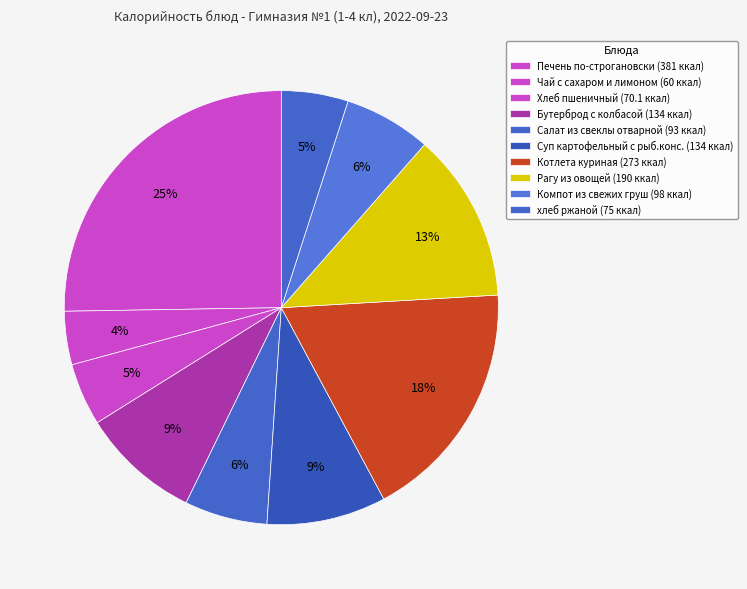

How many segments does this pie chart have?

10